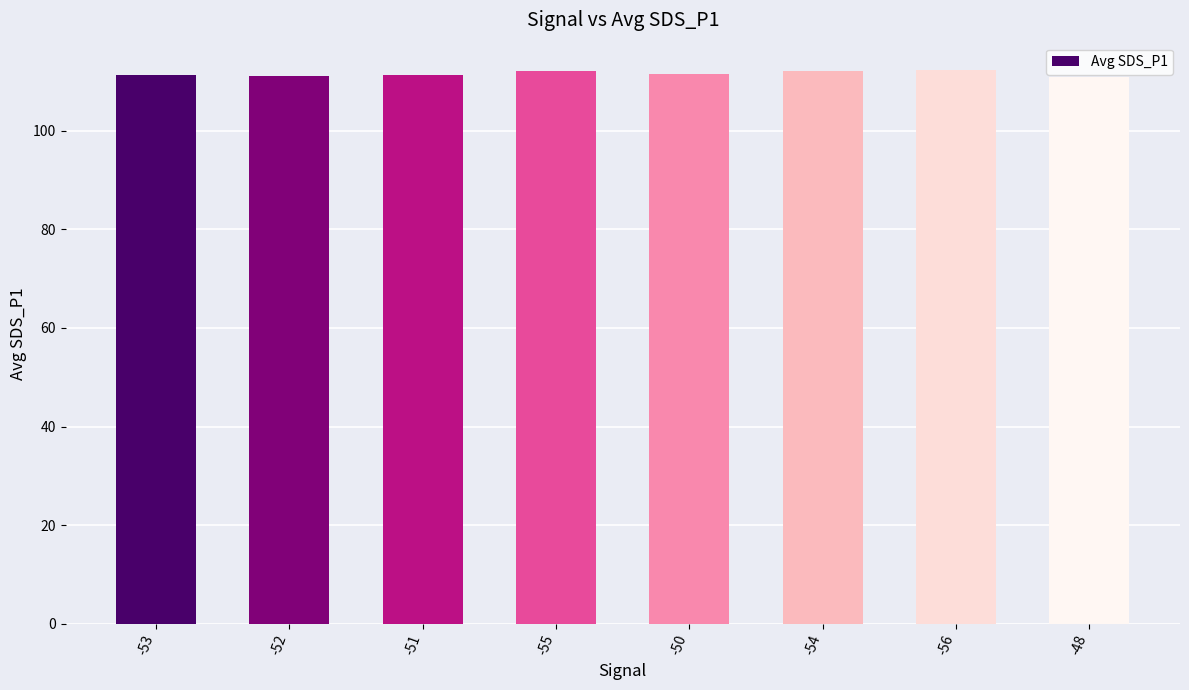

What is the change in value from -56 to -48?

-1.4